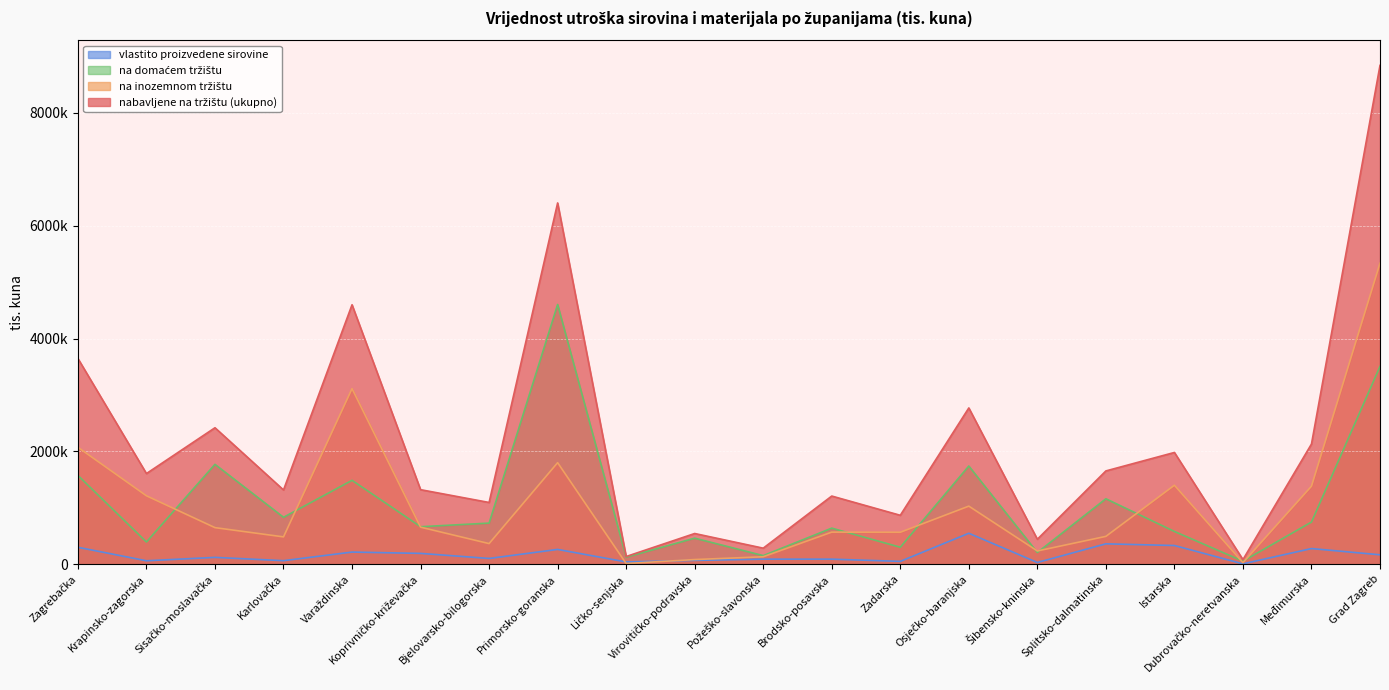

How many interior local valleys does the vlastito proizvedene sirovine series have?

7